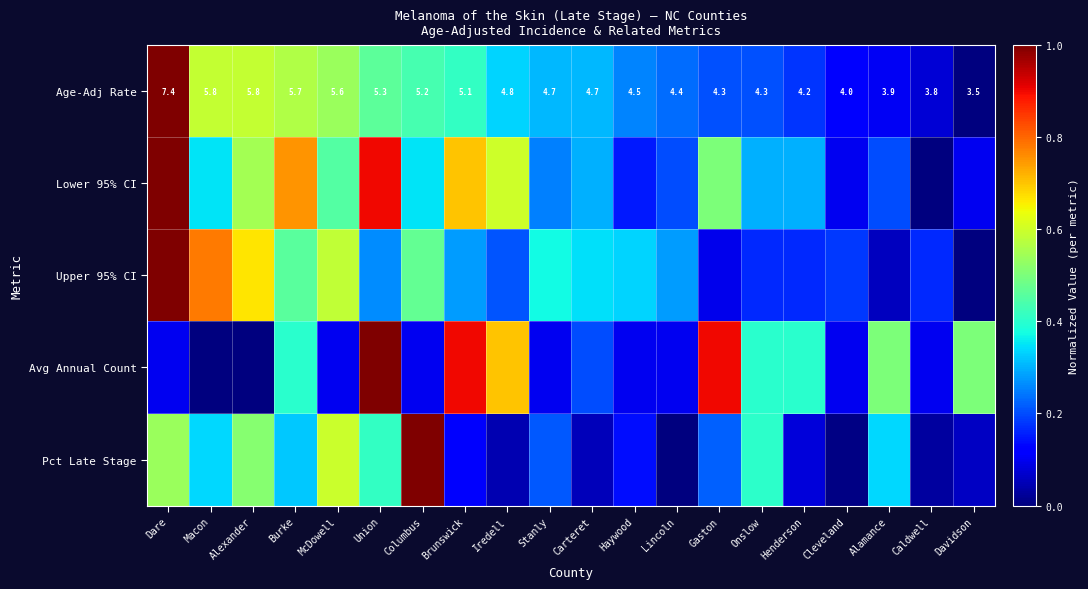

Where does the Age-Adj Rate series first go above 4?

Dare